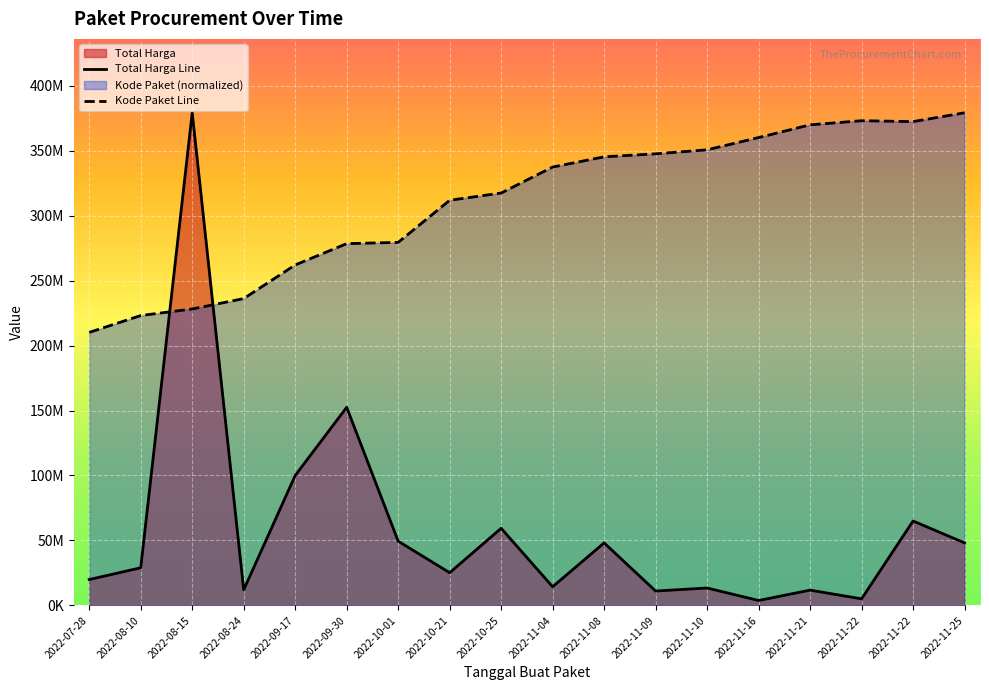

What is the highest value of the Kode Paket Line series?

379075000.0